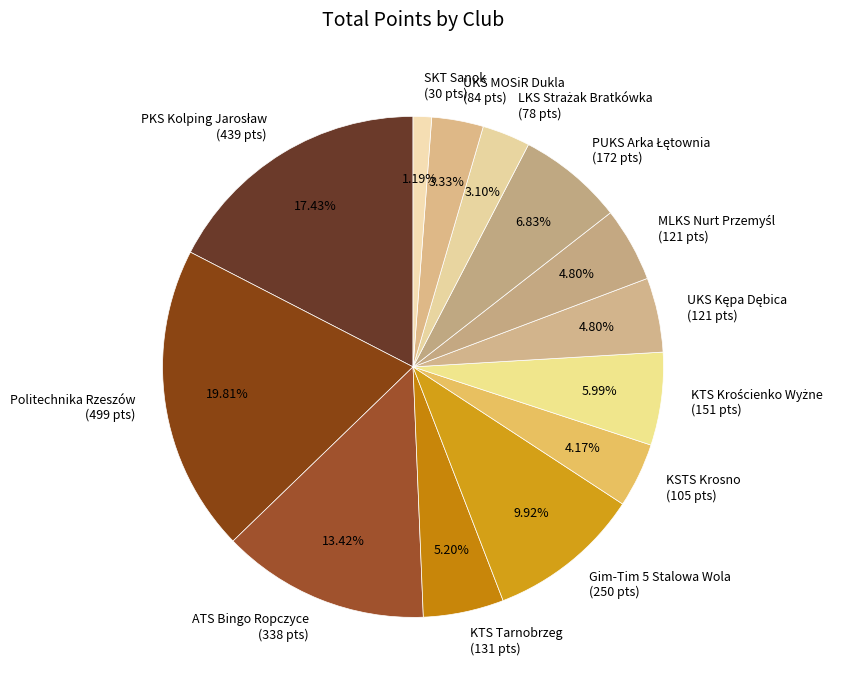

Is there any slice that represents more than half of the pie?

No